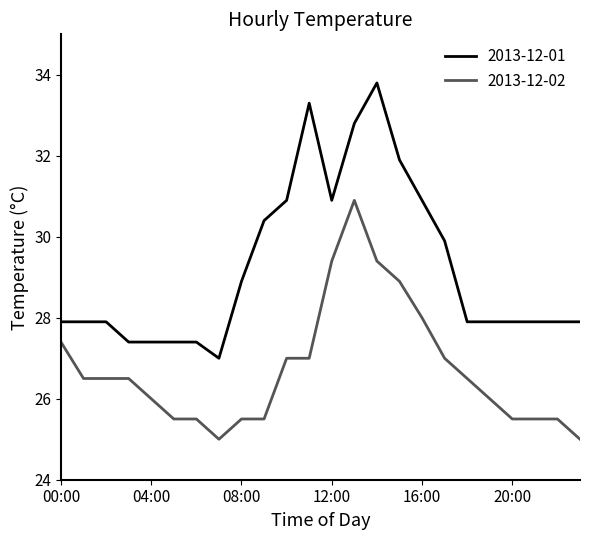

How many categories are shown in the chart?

24